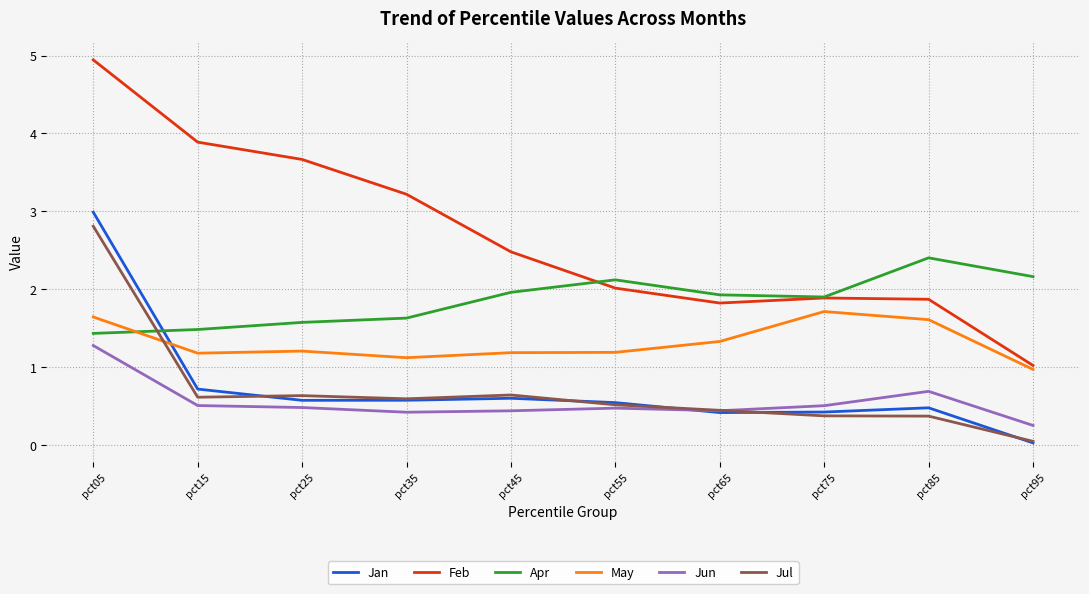

What value does the Feb series have at pct65?

1.8